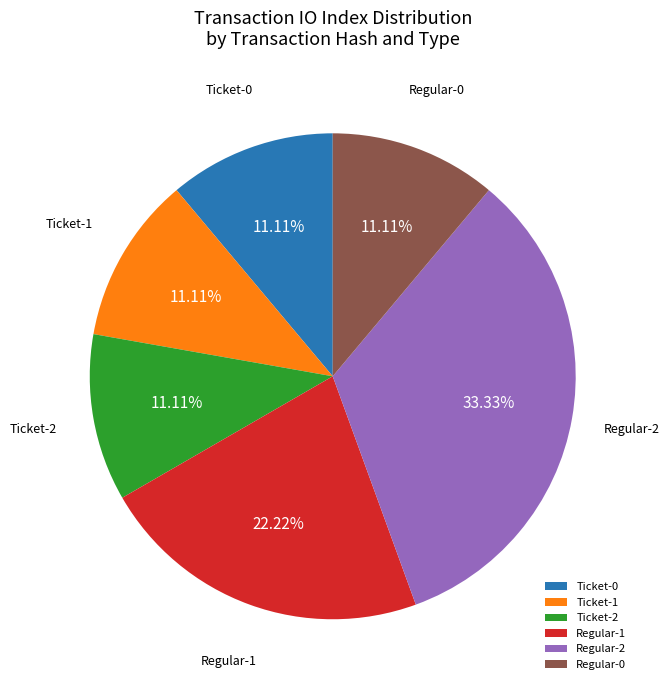

How many slices are in this pie chart?

6